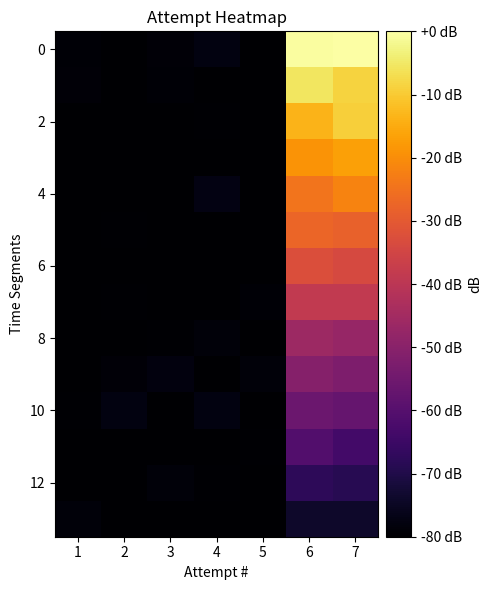

What is the difference between the highest and lowest values at 4?

2.8